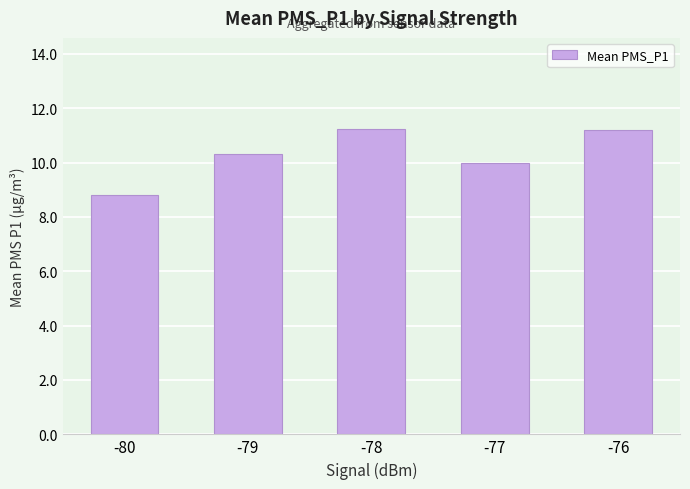

What is the value of the 4th bar from the left?

10.0